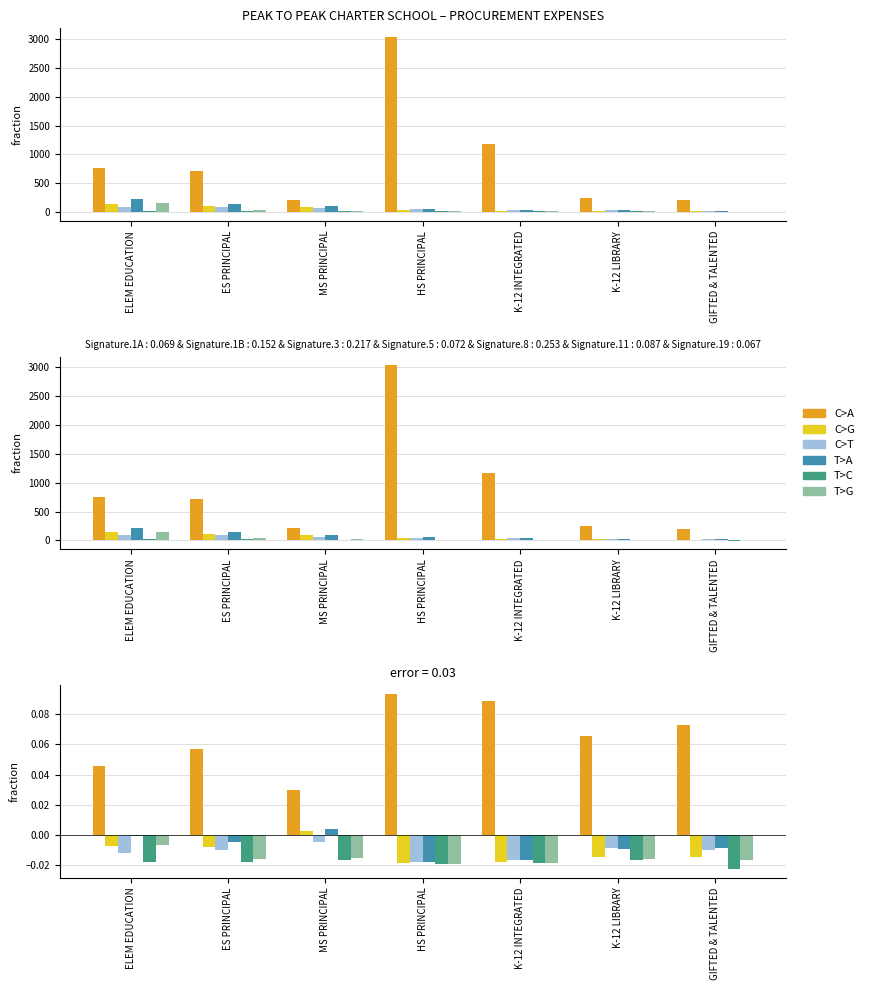

How many groups of bars are there?

7